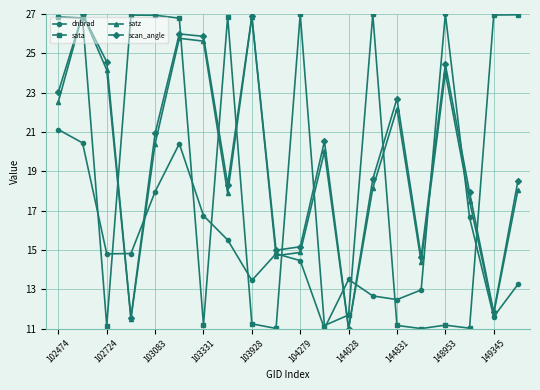

In dnbrad, how many points are higher than both neighbors (excluding endpoints)?

4